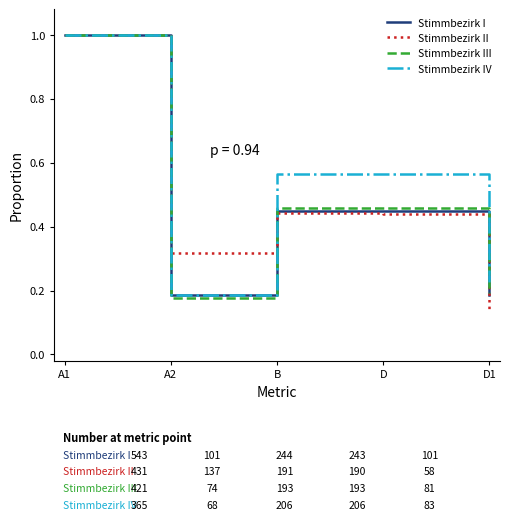

Which series changed the most between A1 and D?

Stimmbezirk II